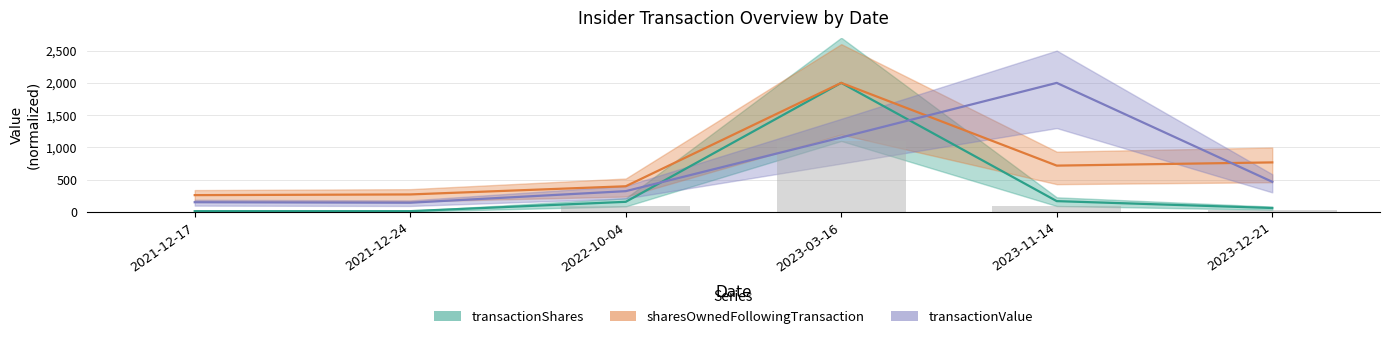

What is the total value across all series at 2021-12-17?

433.6